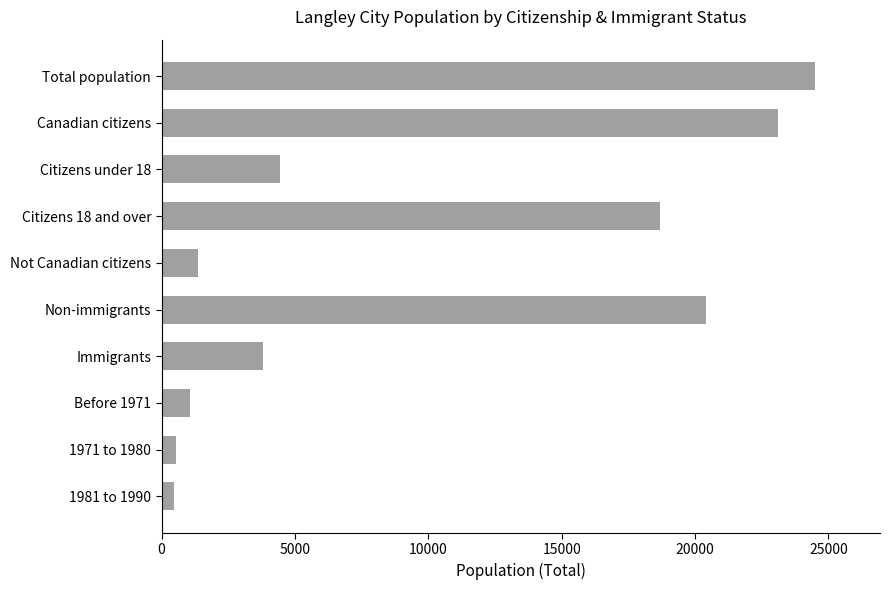

What is the average value?

9835